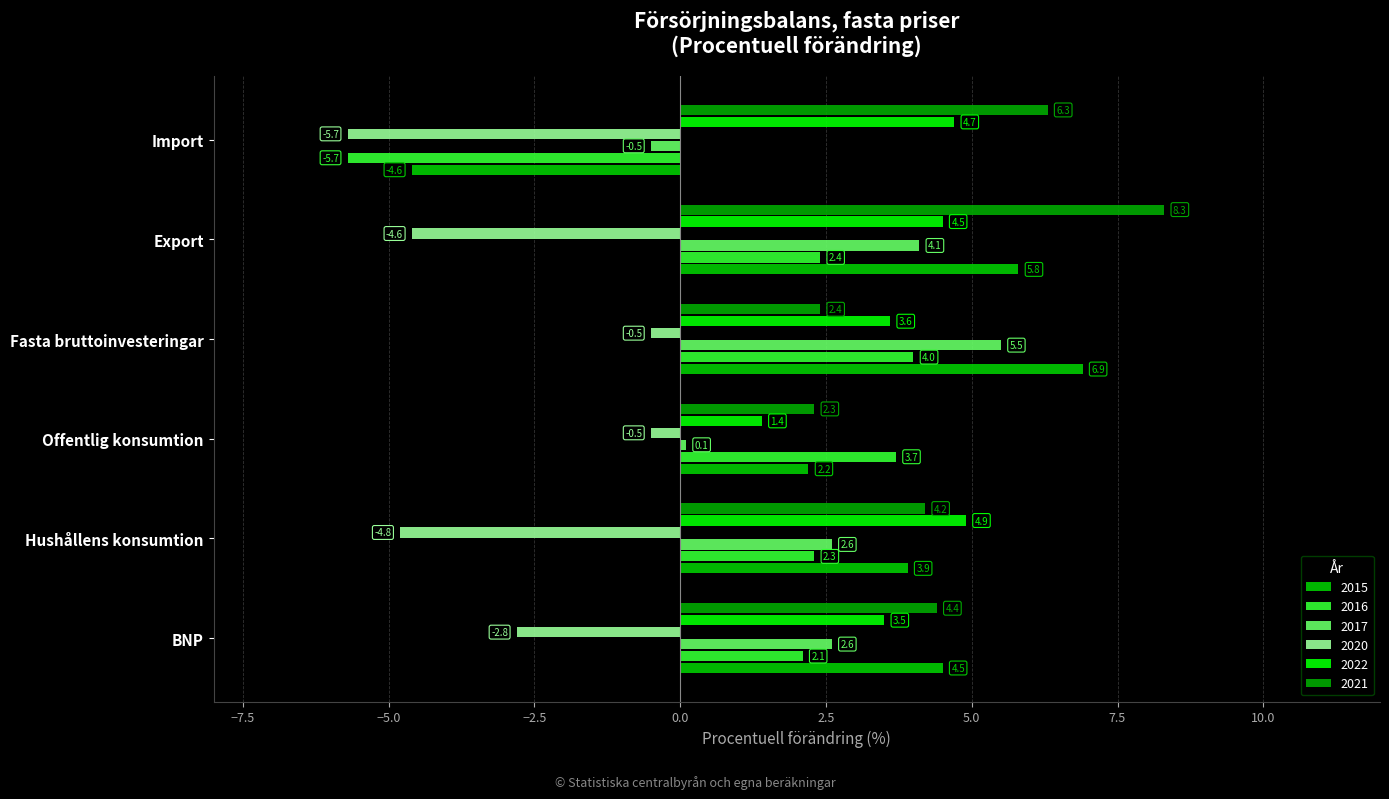

List the labels in order of 2022 value, largest first.

Hushållens konsumtion, Import, Export, Fasta bruttoinvesteringar, BNP, Offentlig konsumtion